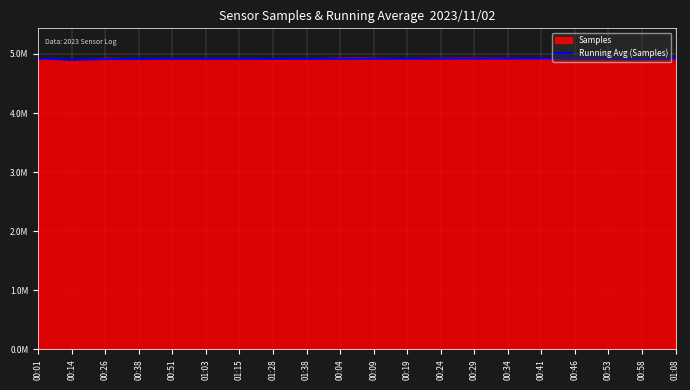

How many points are higher than both their immediate neighbors (excluding endpoints)?

3